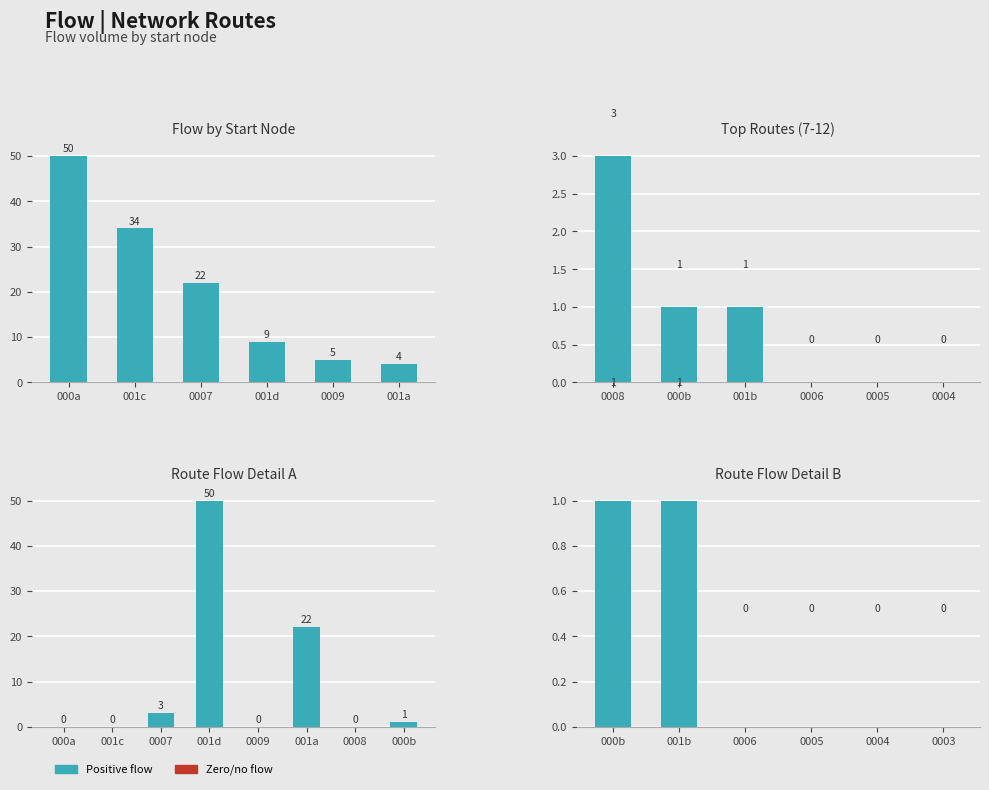

Are the bars grouped side by side (vs. stacked)?

No